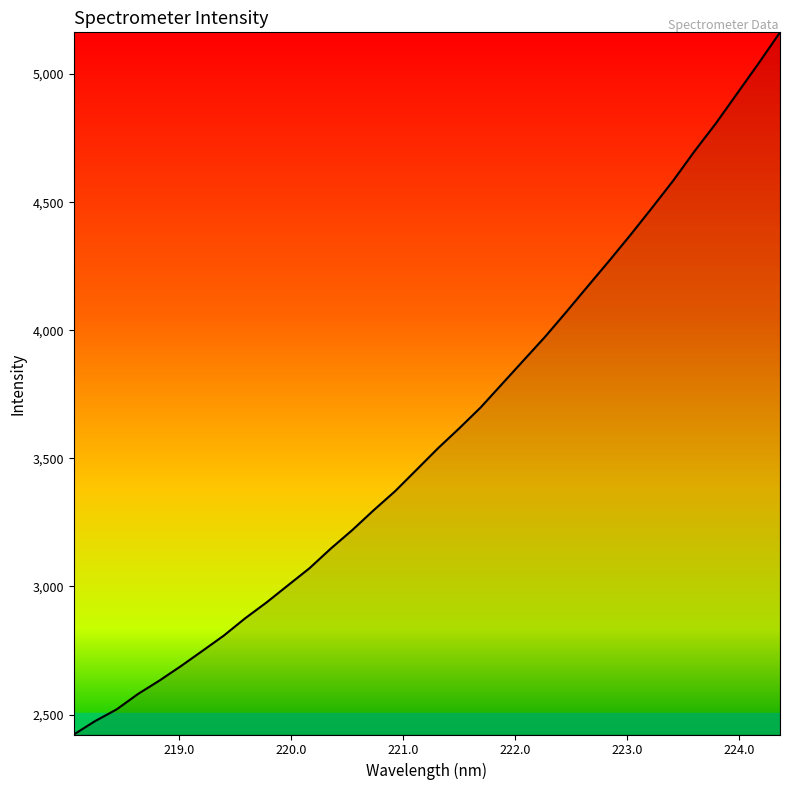

What is the maximum value shown in the chart?

5162.9